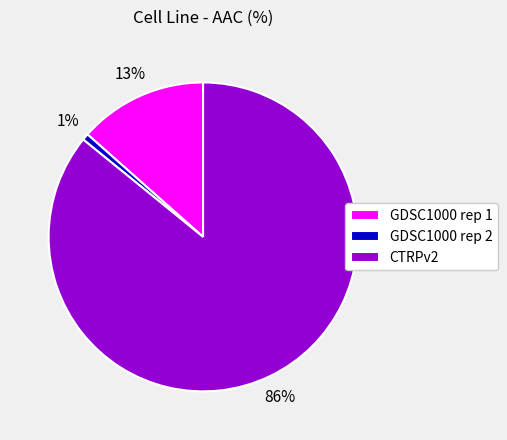

What is the majority slice?

CTRPv2